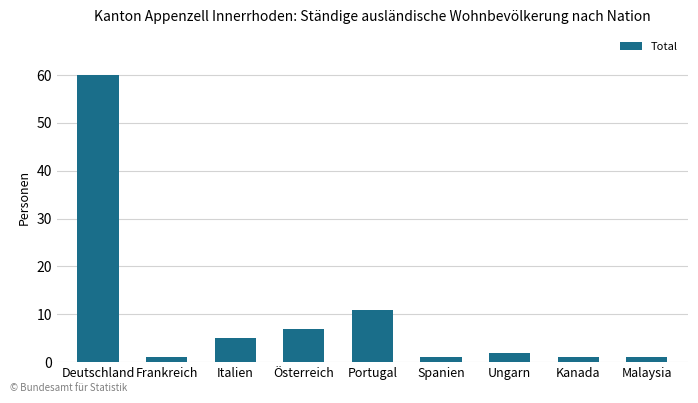

Does the chart contain stacked bars?

No